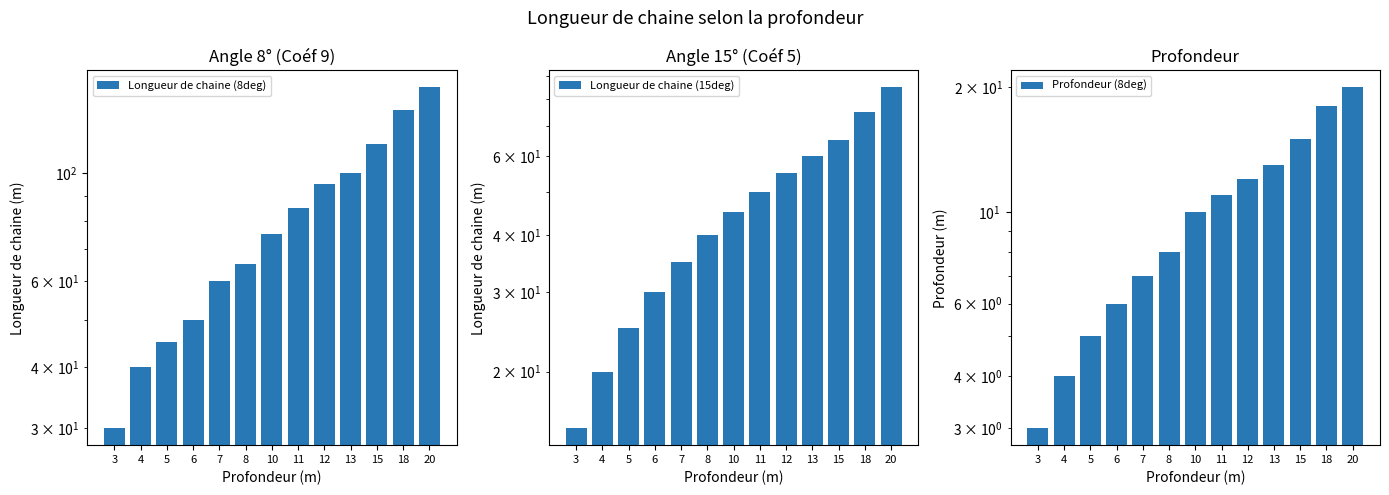

Reading right to left, list all the values displayed in this chart.

Longueur de chaine (8deg): 20=150	18=135	15=115	13=100	12=95	11=85	10=75	8=65	7=60	6=50	5=45	4=40	3=30
Longueur de chaine (15deg): 20=85	18=75	15=65	13=60	12=55	11=50	10=45	8=40	7=35	6=30	5=25	4=20	3=15
Profondeur (8deg): 20=20	18=18	15=15	13=13	12=12	11=11	10=10	8=8	7=7	6=6	5=5	4=4	3=3